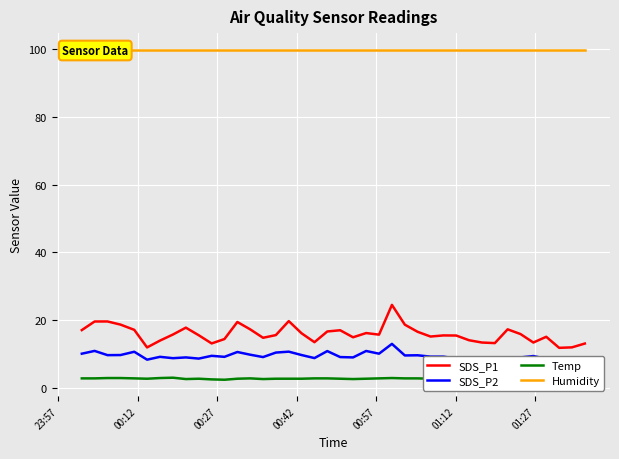

True or false: SDS_P1 and Temp intersect in this chart.

False